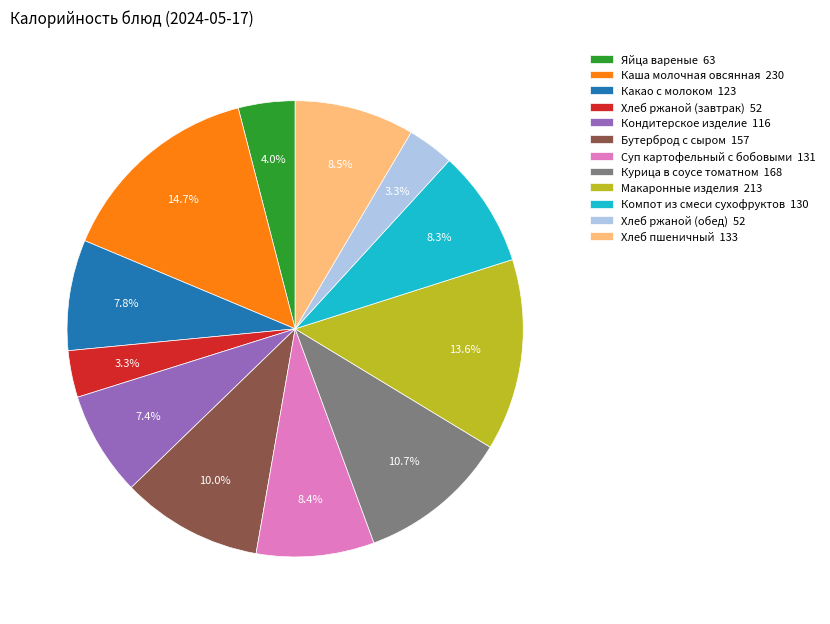

Do Кондитерское изделие and Яйца вареные together represent more than half of the pie?

No